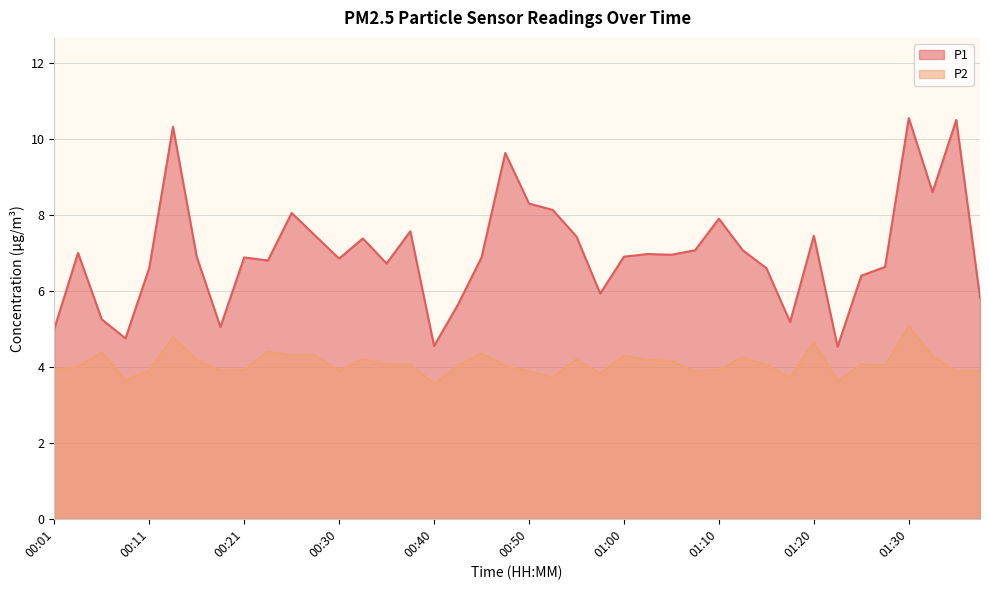

How many distinct data groups are displayed?

2